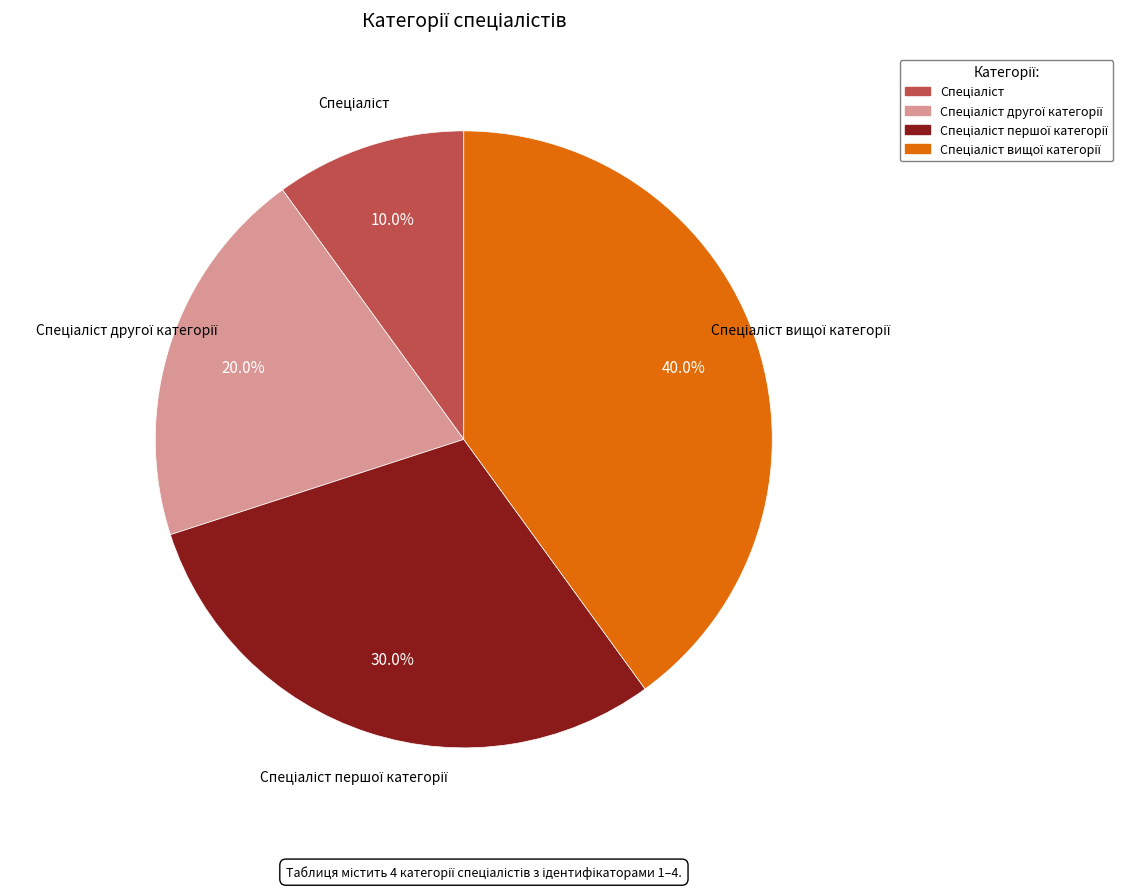

Does any single category account for the majority?

No